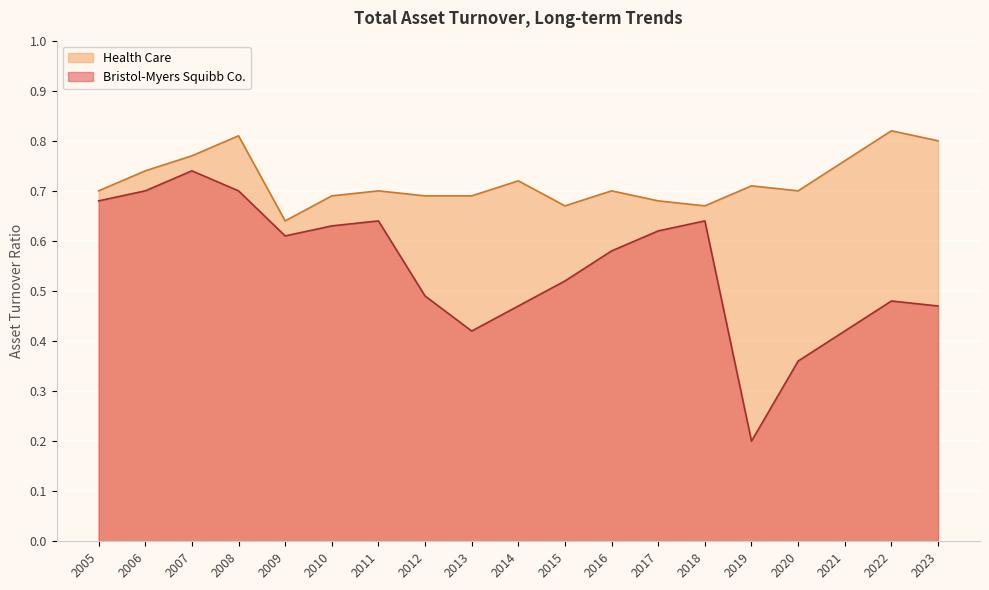

What is the sum of the Bristol-Myers Squibb Co. values at 2023 and 2018?

1.1